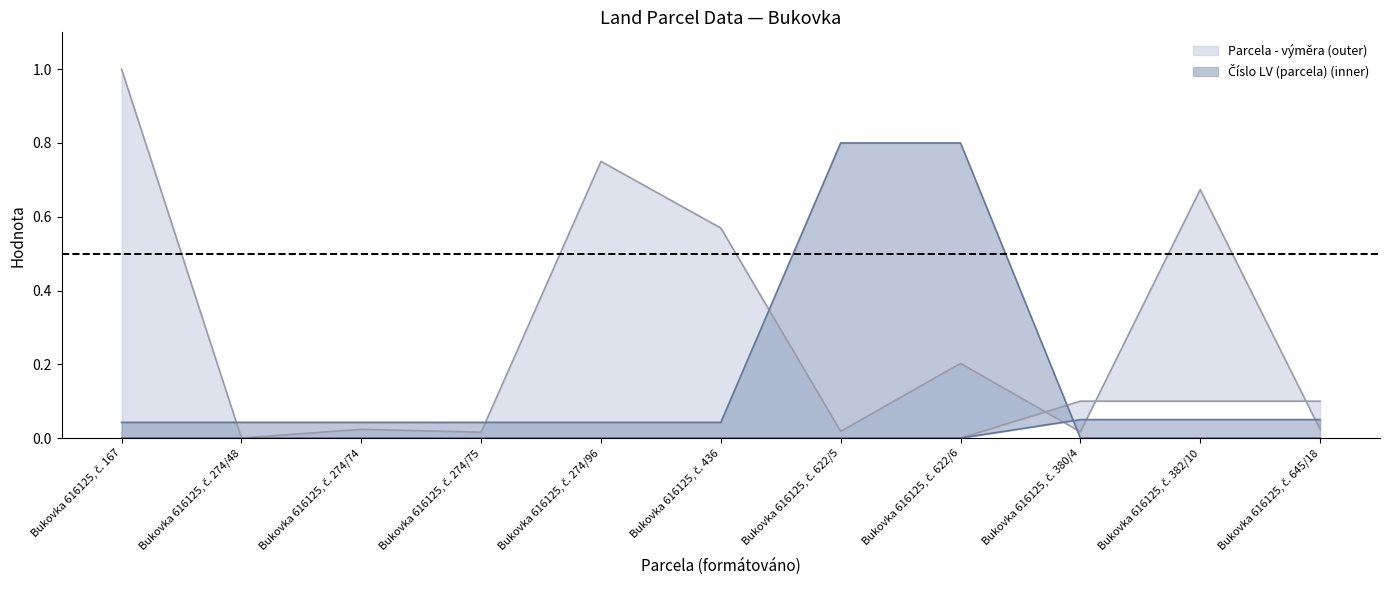

Reading left to right, transcribe all the data shown in this chart.

Parcela - výměra: 1.0	0.0	0.0	0.0	0.8	0.6	0.0	0.2	0.0	0.7	0.0
Číslo LV (parcela): 0.0	0.0	0.0	0.0	0.0	0.0	0.8	0.8	0.0	0.0	0.0
Podíl jmenovatel: 0.0	0.0	0.0	0.0	0.0	0.0	0.0	0.0	0.1	0.1	0.1